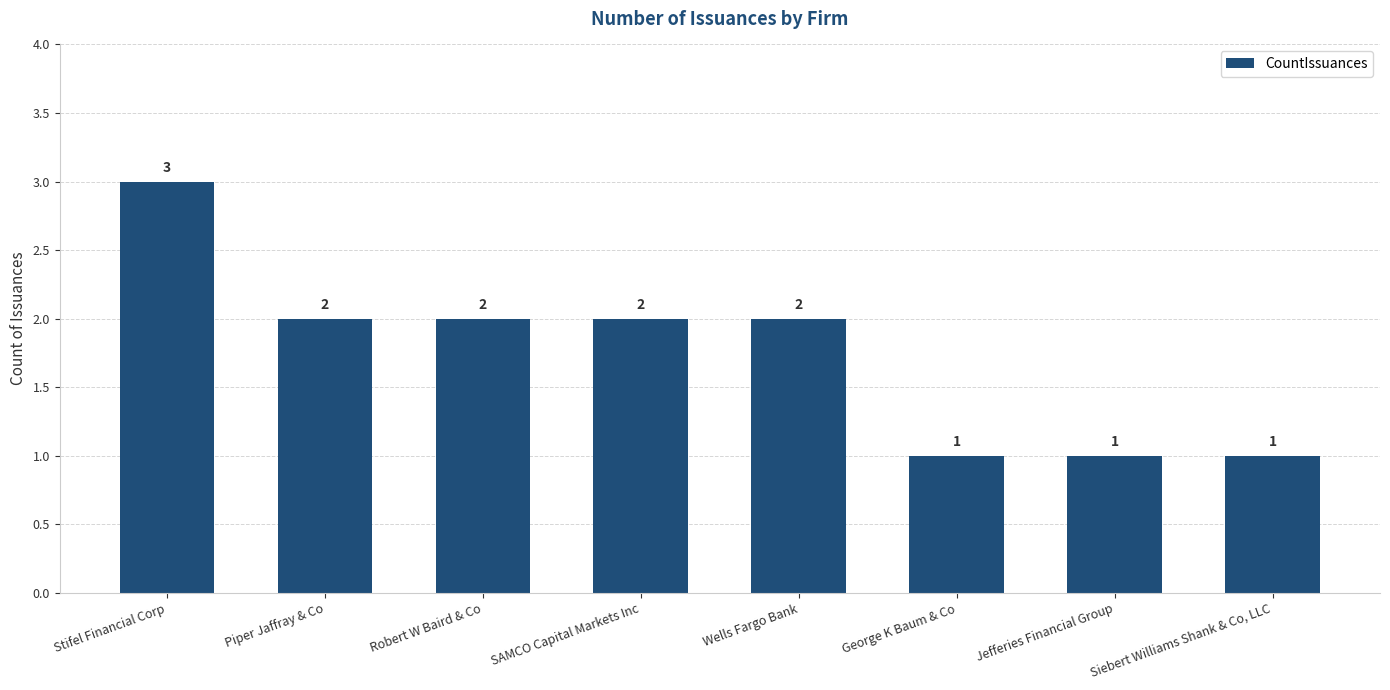

The value at Robert W Baird & Co is 2. True or false?

True